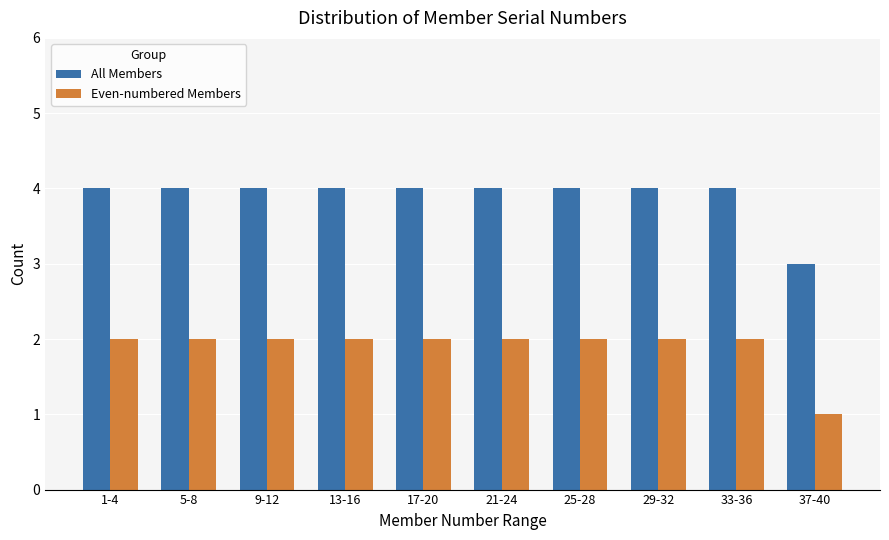

Reading left to right, what are all the values shown in this chart?

All Members: 4	4	4	4	4	4	4	4	4	3
Even-numbered Members: 2	2	2	2	2	2	2	2	2	1